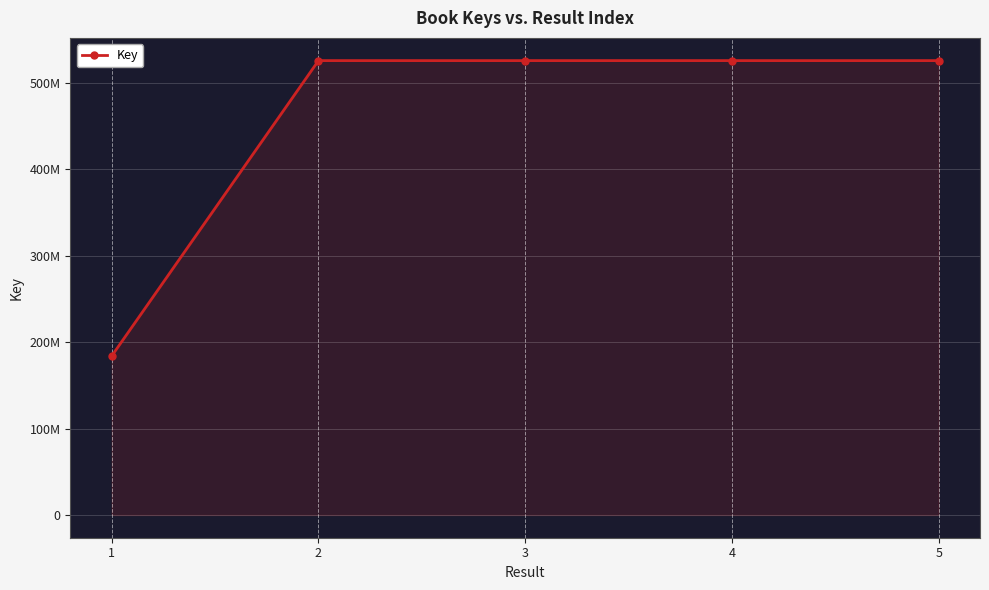

Is this an area chart (filled region under the line)?

Yes